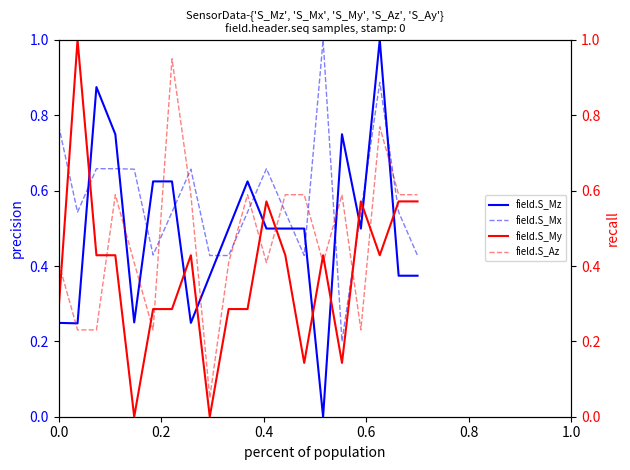

Which series has the widest spread of values?

field.S_Mz